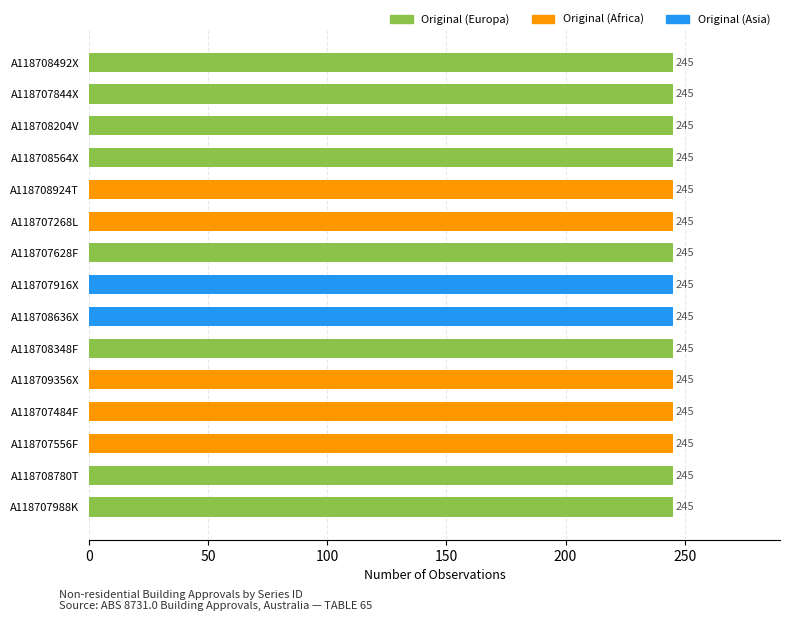

Reading left to right, what are all the values shown in this chart?

Total: 245	245	245	245	245	245	245	245	245	245	245	245	245	245	245
Number: 1	1	1	1	1	1	1	1	1	1	1	1	1	1	1